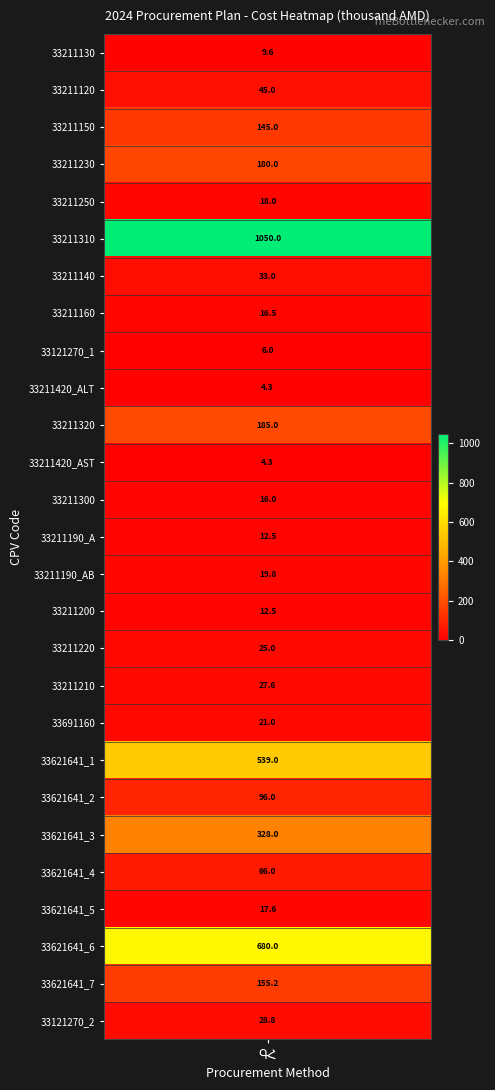

The value at 8 is 10.7. True or false?

False